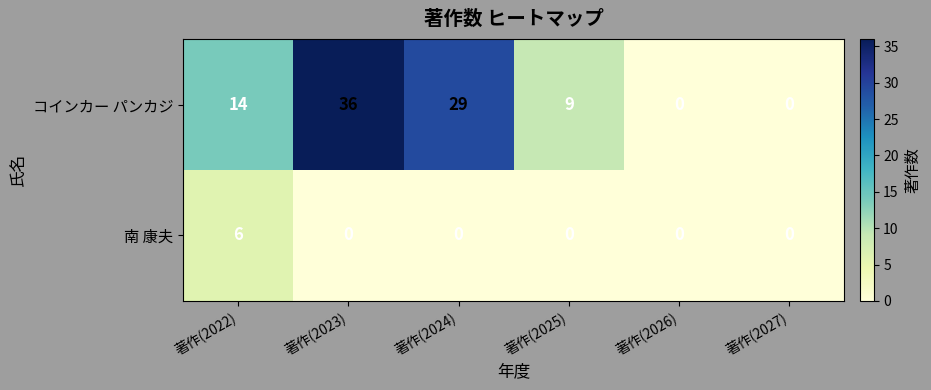

What value does the コインカー パンカジ series have at 著作(2025), to the nearest 10?

10